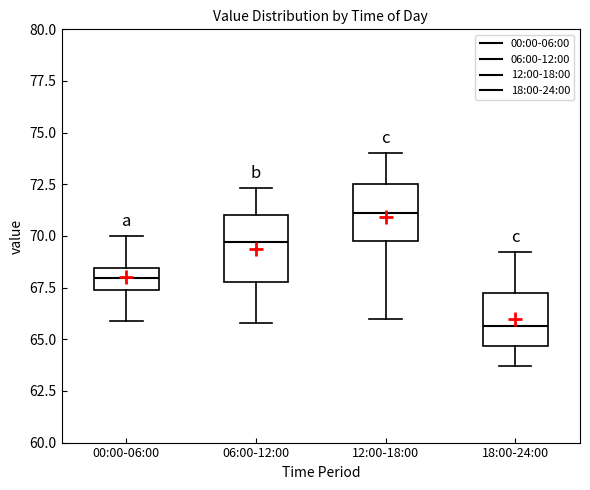

Where does the upper whisker of the box for 18:00-24:00 end on the y-axis? The values are not printed on the chart, so give them approximately, as read against the axis.

69.0